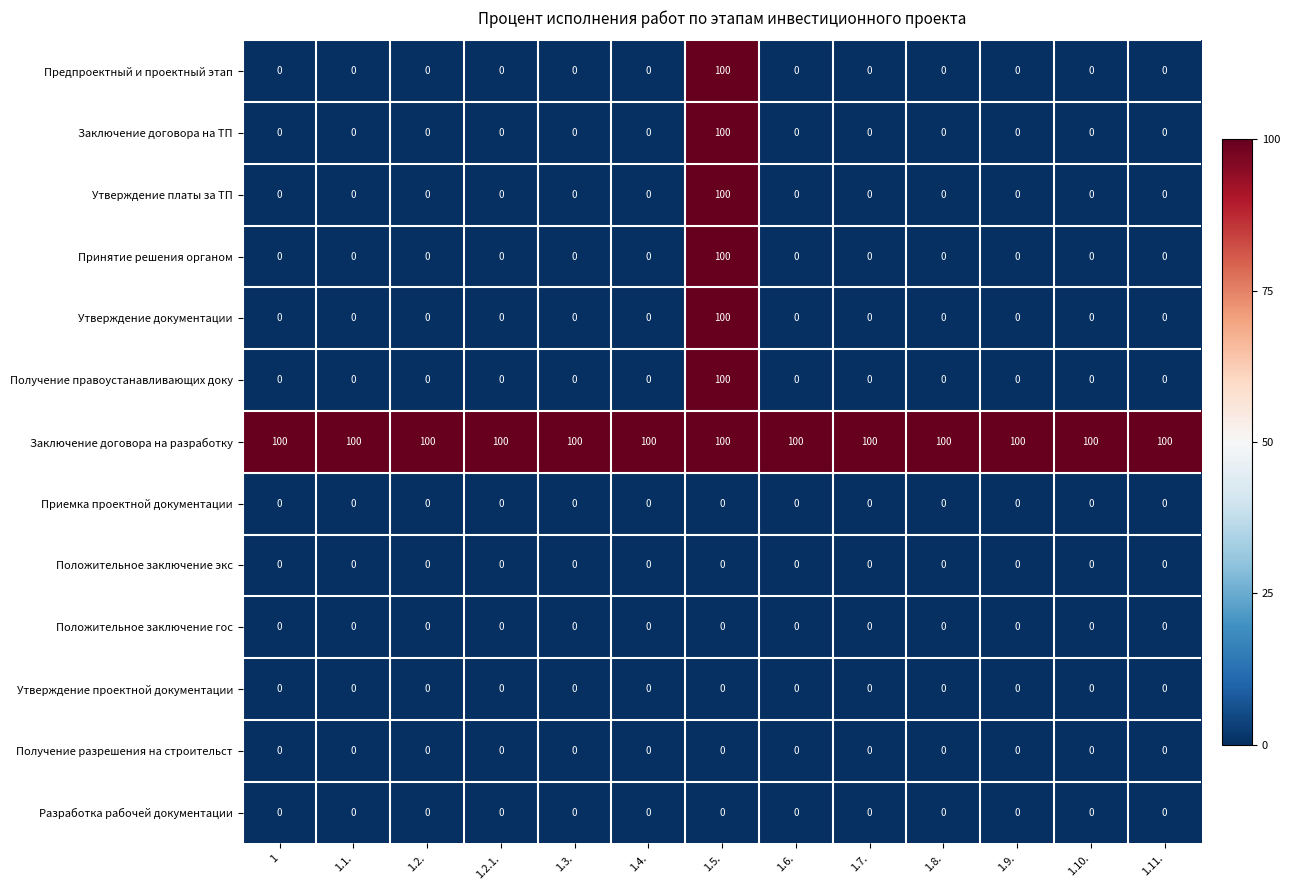

At which category is the sum across all series the highest?

1.5.